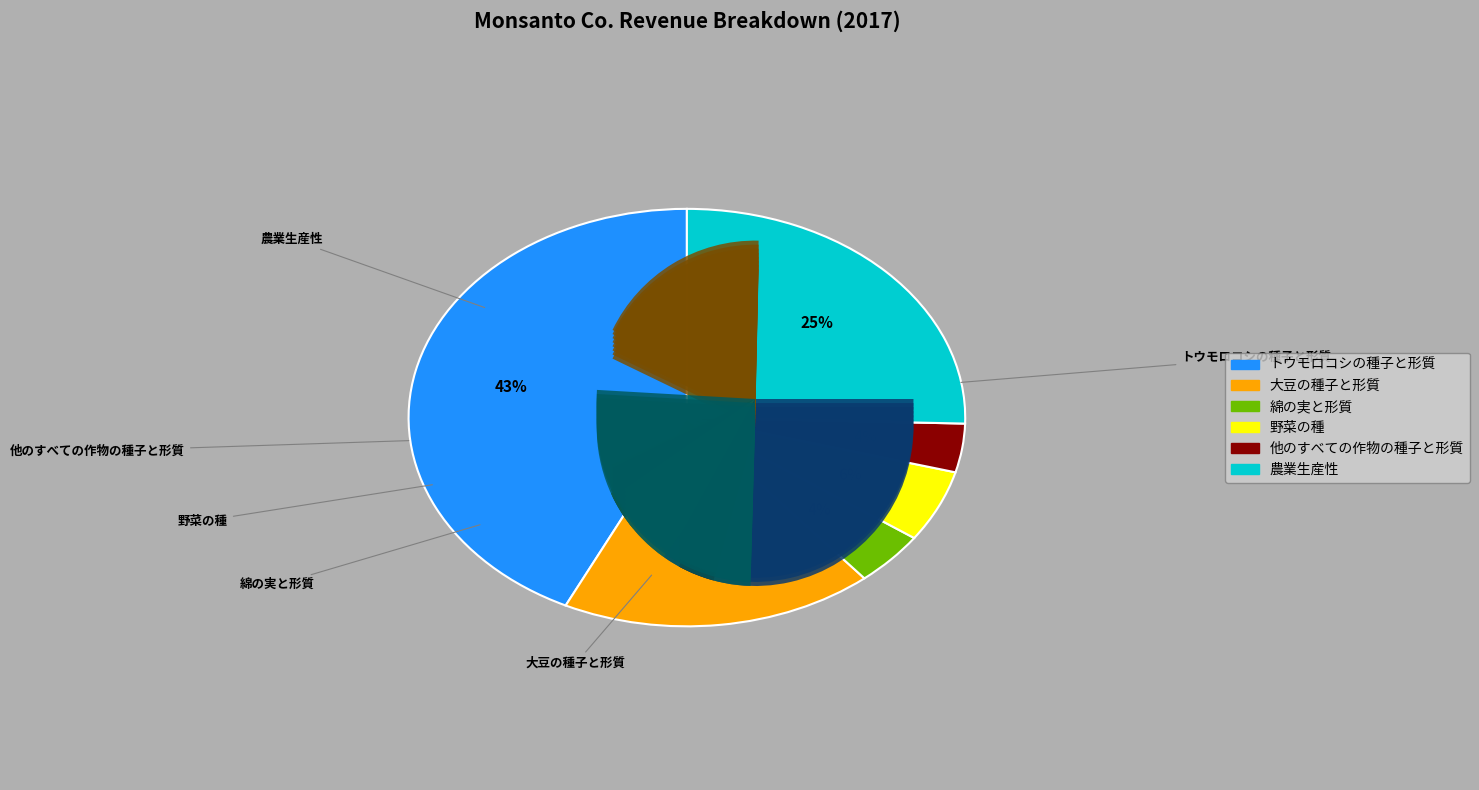

Between 野菜の種 and 農業生産性, which is larger?

農業生産性